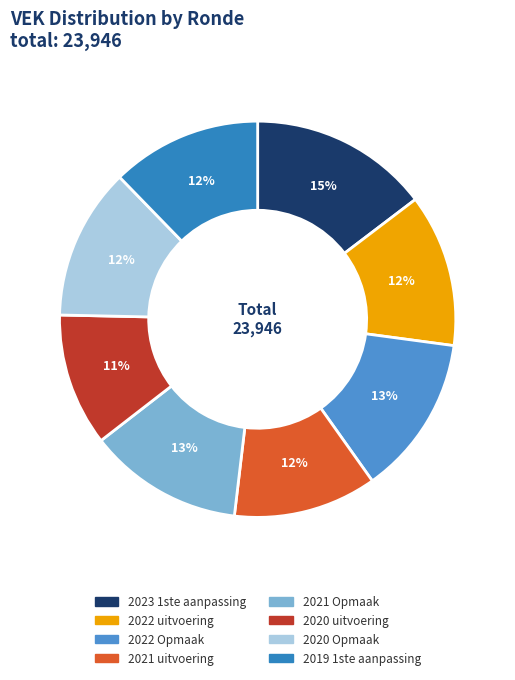

How many slices are in this pie chart?

8